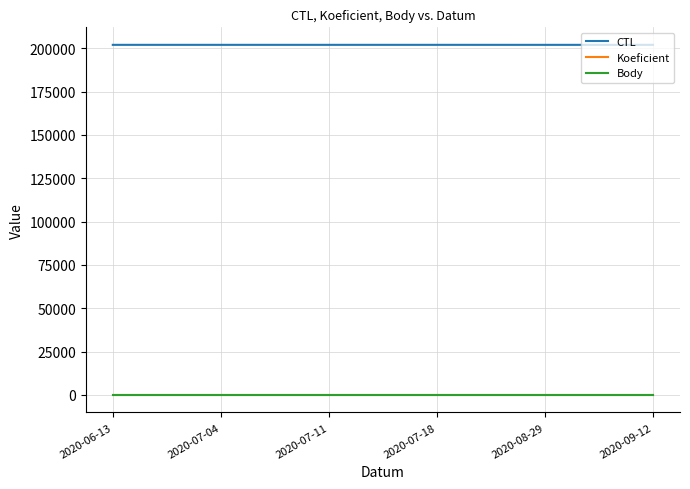

Does the chart display data point markers on the line(s)?

No